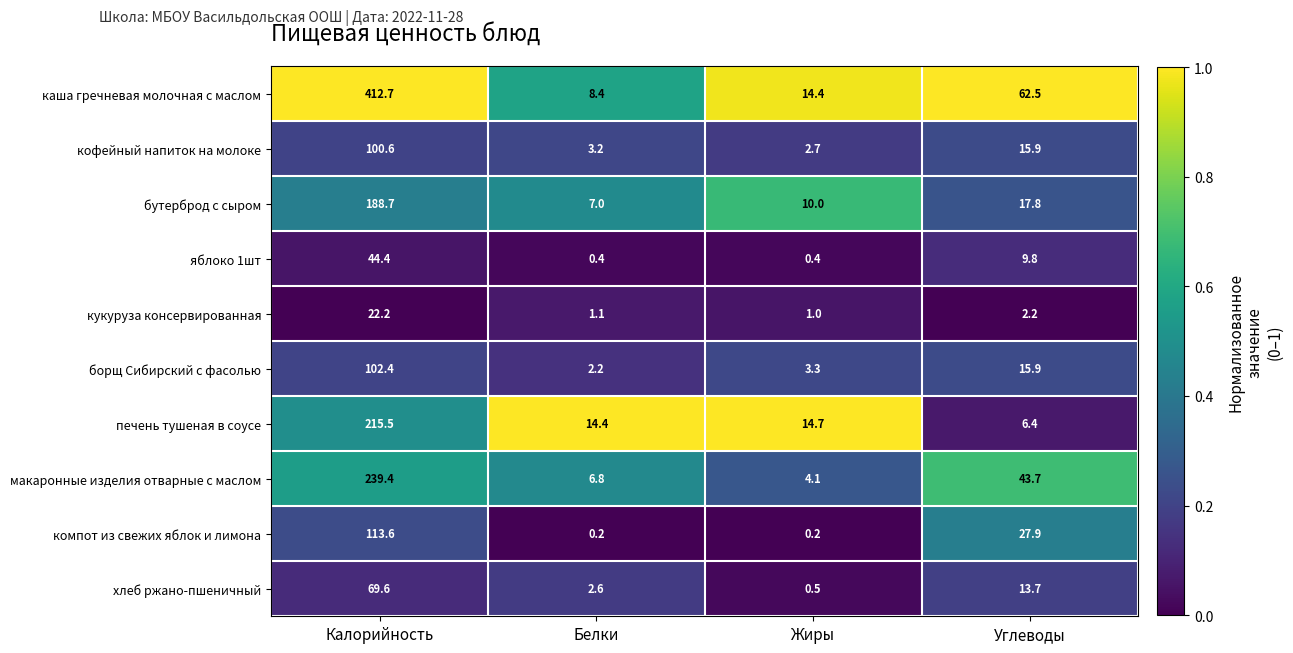

What is the difference between the борщ Сибирский с фасолью values at Жиры and Калорийность?

99.1